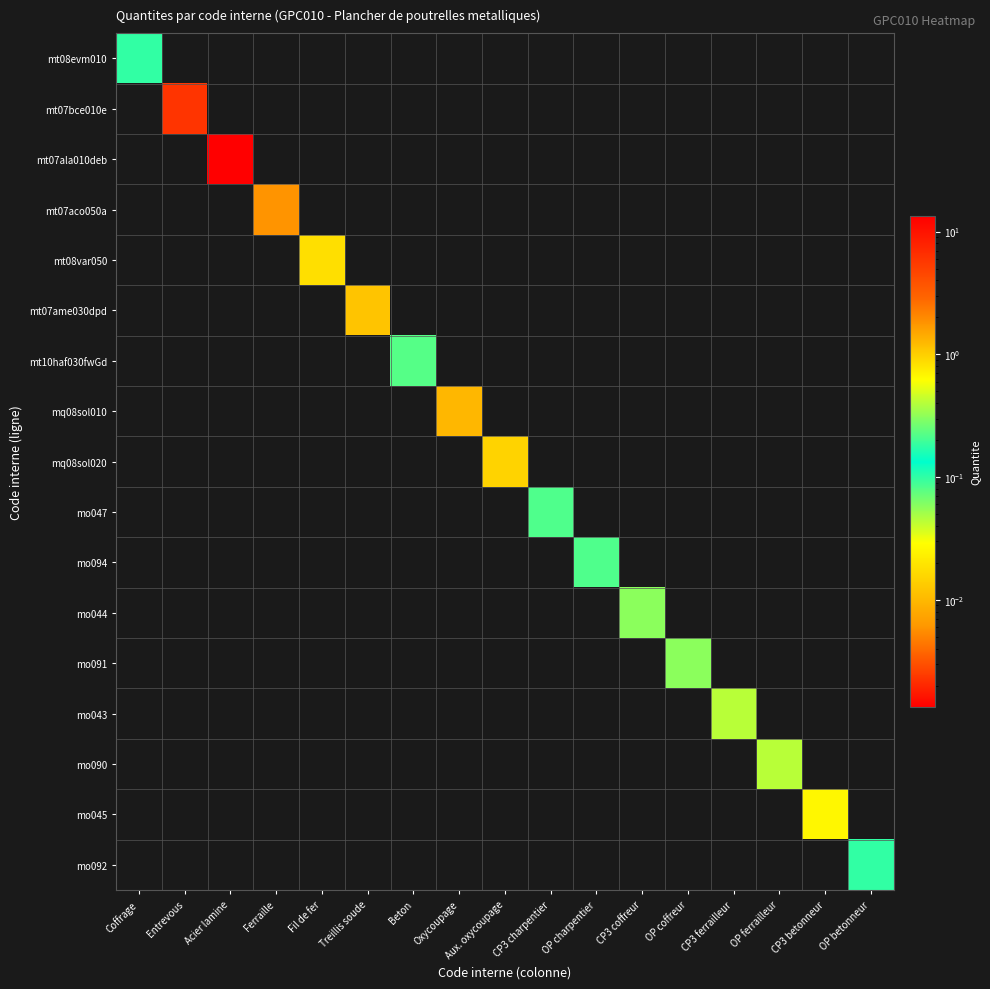

Reading right to left, list all the values displayed in this chart.

mt08evm010: OP betonneur=0.0	CP3 betonneur=0.0	OP ferrailleur=0.0	CP3 ferrailleur=0.0	OP coffreur=0.0	CP3 coffreur=0.0	OP charpentier=0.0	CP3 charpentier=0.0	Aux. oxycoupage=0.0	Oxycoupage=0.0	Beton=0.0	Treillis soude=0.0	Fil de fer=0.0	Ferraille=0.0	Acier lamine=0.0	Entrevous=0.0	Coffrage=0.1
mt07bce010e: OP betonneur=0.0	CP3 betonneur=0.0	OP ferrailleur=0.0	CP3 ferrailleur=0.0	OP coffreur=0.0	CP3 coffreur=0.0	OP charpentier=0.0	CP3 charpentier=0.0	Aux. oxycoupage=0.0	Oxycoupage=0.0	Beton=0.0	Treillis soude=0.0	Fil de fer=0.0	Ferraille=0.0	Acier lamine=0.0	Entrevous=6.0	Coffrage=0.0
mt07ala010deb: OP betonneur=0.0	CP3 betonneur=0.0	OP ferrailleur=0.0	CP3 ferrailleur=0.0	OP coffreur=0.0	CP3 coffreur=0.0	OP charpentier=0.0	CP3 charpentier=0.0	Aux. oxycoupage=0.0	Oxycoupage=0.0	Beton=0.0	Treillis soude=0.0	Fil de fer=0.0	Ferraille=0.0	Acier lamine=13.4	Entrevous=0.0	Coffrage=0.0
mt07aco050a: OP betonneur=0.0	CP3 betonneur=0.0	OP ferrailleur=0.0	CP3 ferrailleur=0.0	OP coffreur=0.0	CP3 coffreur=0.0	OP charpentier=0.0	CP3 charpentier=0.0	Aux. oxycoupage=0.0	Oxycoupage=0.0	Beton=0.0	Treillis soude=0.0	Fil de fer=0.0	Ferraille=1.8	Acier lamine=0.0	Entrevous=0.0	Coffrage=0.0
mt08var050: OP betonneur=0.0	CP3 betonneur=0.0	OP ferrailleur=0.0	CP3 ferrailleur=0.0	OP coffreur=0.0	CP3 coffreur=0.0	OP charpentier=0.0	CP3 charpentier=0.0	Aux. oxycoupage=0.0	Oxycoupage=0.0	Beton=0.0	Treillis soude=0.0	Fil de fer=0.0	Ferraille=0.0	Acier lamine=0.0	Entrevous=0.0	Coffrage=0.0
mt07ame030dpd: OP betonneur=0.0	CP3 betonneur=0.0	OP ferrailleur=0.0	CP3 ferrailleur=0.0	OP coffreur=0.0	CP3 coffreur=0.0	OP charpentier=0.0	CP3 charpentier=0.0	Aux. oxycoupage=0.0	Oxycoupage=0.0	Beton=0.0	Treillis soude=1.1	Fil de fer=0.0	Ferraille=0.0	Acier lamine=0.0	Entrevous=0.0	Coffrage=0.0
mt10haf030fwGd: OP betonneur=0.0	CP3 betonneur=0.0	OP ferrailleur=0.0	CP3 ferrailleur=0.0	OP coffreur=0.0	CP3 coffreur=0.0	OP charpentier=0.0	CP3 charpentier=0.0	Aux. oxycoupage=0.0	Oxycoupage=0.0	Beton=0.1	Treillis soude=0.0	Fil de fer=0.0	Ferraille=0.0	Acier lamine=0.0	Entrevous=0.0	Coffrage=0.0
mq08sol010: OP betonneur=0.0	CP3 betonneur=0.0	OP ferrailleur=0.0	CP3 ferrailleur=0.0	OP coffreur=0.0	CP3 coffreur=0.0	OP charpentier=0.0	CP3 charpentier=0.0	Aux. oxycoupage=0.0	Oxycoupage=0.0	Beton=0.0	Treillis soude=0.0	Fil de fer=0.0	Ferraille=0.0	Acier lamine=0.0	Entrevous=0.0	Coffrage=0.0
mq08sol020: OP betonneur=0.0	CP3 betonneur=0.0	OP ferrailleur=0.0	CP3 ferrailleur=0.0	OP coffreur=0.0	CP3 coffreur=0.0	OP charpentier=0.0	CP3 charpentier=0.0	Aux. oxycoupage=0.0	Oxycoupage=0.0	Beton=0.0	Treillis soude=0.0	Fil de fer=0.0	Ferraille=0.0	Acier lamine=0.0	Entrevous=0.0	Coffrage=0.0
mo047: OP betonneur=0.0	CP3 betonneur=0.0	OP ferrailleur=0.0	CP3 ferrailleur=0.0	OP coffreur=0.0	CP3 coffreur=0.0	OP charpentier=0.0	CP3 charpentier=0.2	Aux. oxycoupage=0.0	Oxycoupage=0.0	Beton=0.0	Treillis soude=0.0	Fil de fer=0.0	Ferraille=0.0	Acier lamine=0.0	Entrevous=0.0	Coffrage=0.0
mo094: OP betonneur=0.0	CP3 betonneur=0.0	OP ferrailleur=0.0	CP3 ferrailleur=0.0	OP coffreur=0.0	CP3 coffreur=0.0	OP charpentier=0.2	CP3 charpentier=0.0	Aux. oxycoupage=0.0	Oxycoupage=0.0	Beton=0.0	Treillis soude=0.0	Fil de fer=0.0	Ferraille=0.0	Acier lamine=0.0	Entrevous=0.0	Coffrage=0.0
mo044: OP betonneur=0.0	CP3 betonneur=0.0	OP ferrailleur=0.0	CP3 ferrailleur=0.0	OP coffreur=0.0	CP3 coffreur=0.1	OP charpentier=0.0	CP3 charpentier=0.0	Aux. oxycoupage=0.0	Oxycoupage=0.0	Beton=0.0	Treillis soude=0.0	Fil de fer=0.0	Ferraille=0.0	Acier lamine=0.0	Entrevous=0.0	Coffrage=0.0
mo091: OP betonneur=0.0	CP3 betonneur=0.0	OP ferrailleur=0.0	CP3 ferrailleur=0.0	OP coffreur=0.1	CP3 coffreur=0.0	OP charpentier=0.0	CP3 charpentier=0.0	Aux. oxycoupage=0.0	Oxycoupage=0.0	Beton=0.0	Treillis soude=0.0	Fil de fer=0.0	Ferraille=0.0	Acier lamine=0.0	Entrevous=0.0	Coffrage=0.0
mo043: OP betonneur=0.0	CP3 betonneur=0.0	OP ferrailleur=0.0	CP3 ferrailleur=0.0	OP coffreur=0.0	CP3 coffreur=0.0	OP charpentier=0.0	CP3 charpentier=0.0	Aux. oxycoupage=0.0	Oxycoupage=0.0	Beton=0.0	Treillis soude=0.0	Fil de fer=0.0	Ferraille=0.0	Acier lamine=0.0	Entrevous=0.0	Coffrage=0.0
mo090: OP betonneur=0.0	CP3 betonneur=0.0	OP ferrailleur=0.0	CP3 ferrailleur=0.0	OP coffreur=0.0	CP3 coffreur=0.0	OP charpentier=0.0	CP3 charpentier=0.0	Aux. oxycoupage=0.0	Oxycoupage=0.0	Beton=0.0	Treillis soude=0.0	Fil de fer=0.0	Ferraille=0.0	Acier lamine=0.0	Entrevous=0.0	Coffrage=0.0
mo045: OP betonneur=0.0	CP3 betonneur=0.0	OP ferrailleur=0.0	CP3 ferrailleur=0.0	OP coffreur=0.0	CP3 coffreur=0.0	OP charpentier=0.0	CP3 charpentier=0.0	Aux. oxycoupage=0.0	Oxycoupage=0.0	Beton=0.0	Treillis soude=0.0	Fil de fer=0.0	Ferraille=0.0	Acier lamine=0.0	Entrevous=0.0	Coffrage=0.0
mo092: OP betonneur=0.1	CP3 betonneur=0.0	OP ferrailleur=0.0	CP3 ferrailleur=0.0	OP coffreur=0.0	CP3 coffreur=0.0	OP charpentier=0.0	CP3 charpentier=0.0	Aux. oxycoupage=0.0	Oxycoupage=0.0	Beton=0.0	Treillis soude=0.0	Fil de fer=0.0	Ferraille=0.0	Acier lamine=0.0	Entrevous=0.0	Coffrage=0.0